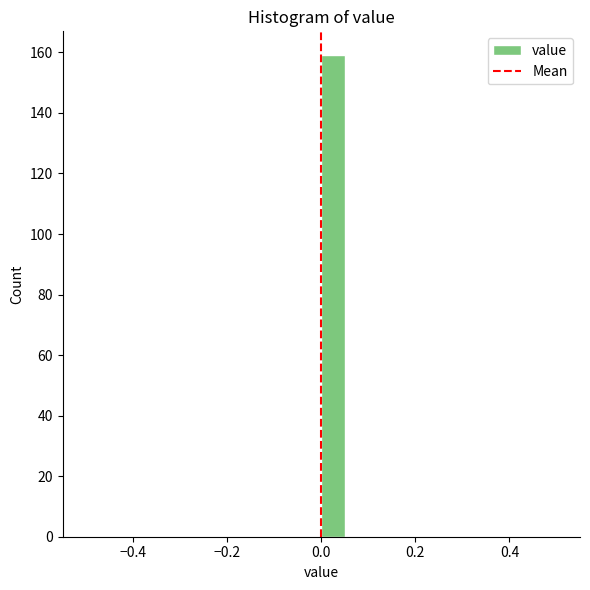

Around what value on the x-axis is the tallest bar? Give the approximate position of its centre, as read against the axis.

0.02